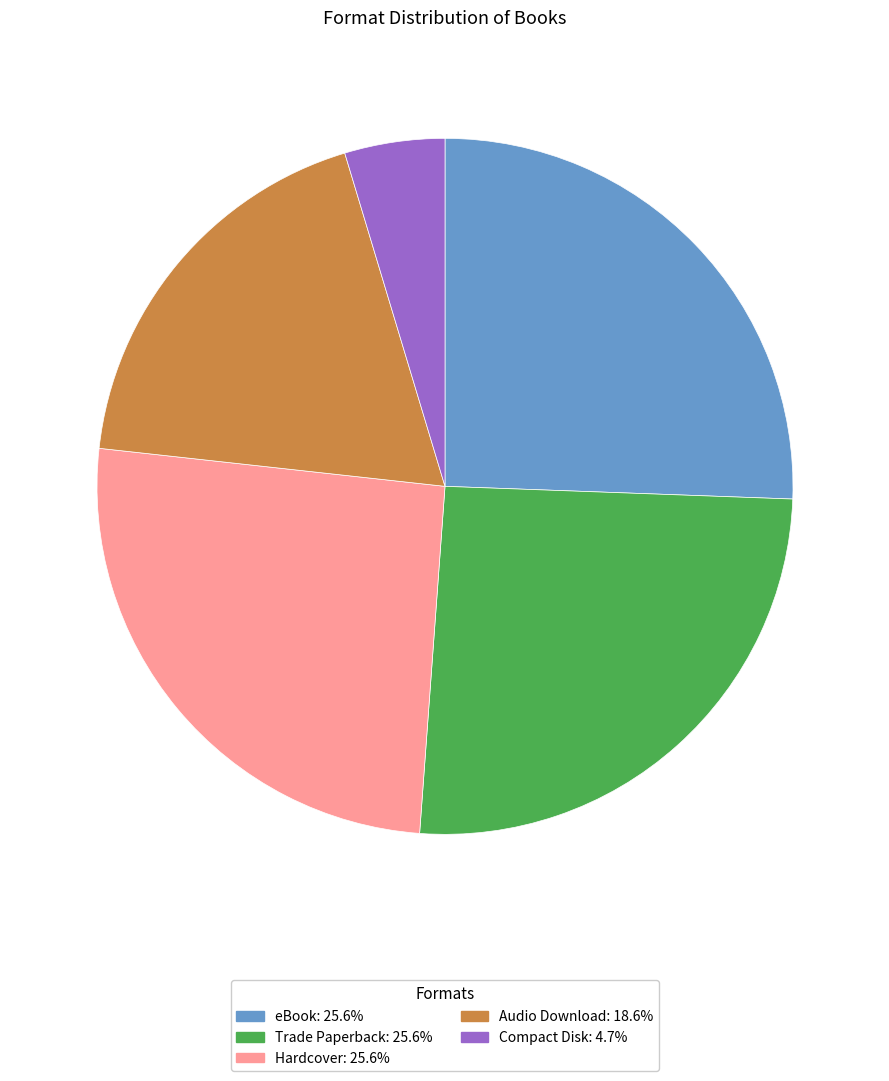

What is the ratio of the value at Trade Paperback to the value at Compact Disk?

5.5